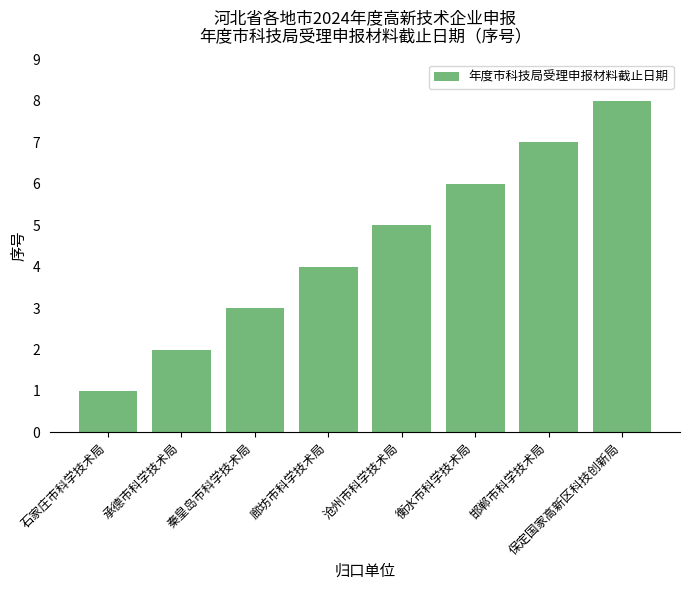

What position from the right is 廊坊市科学技术局?

5